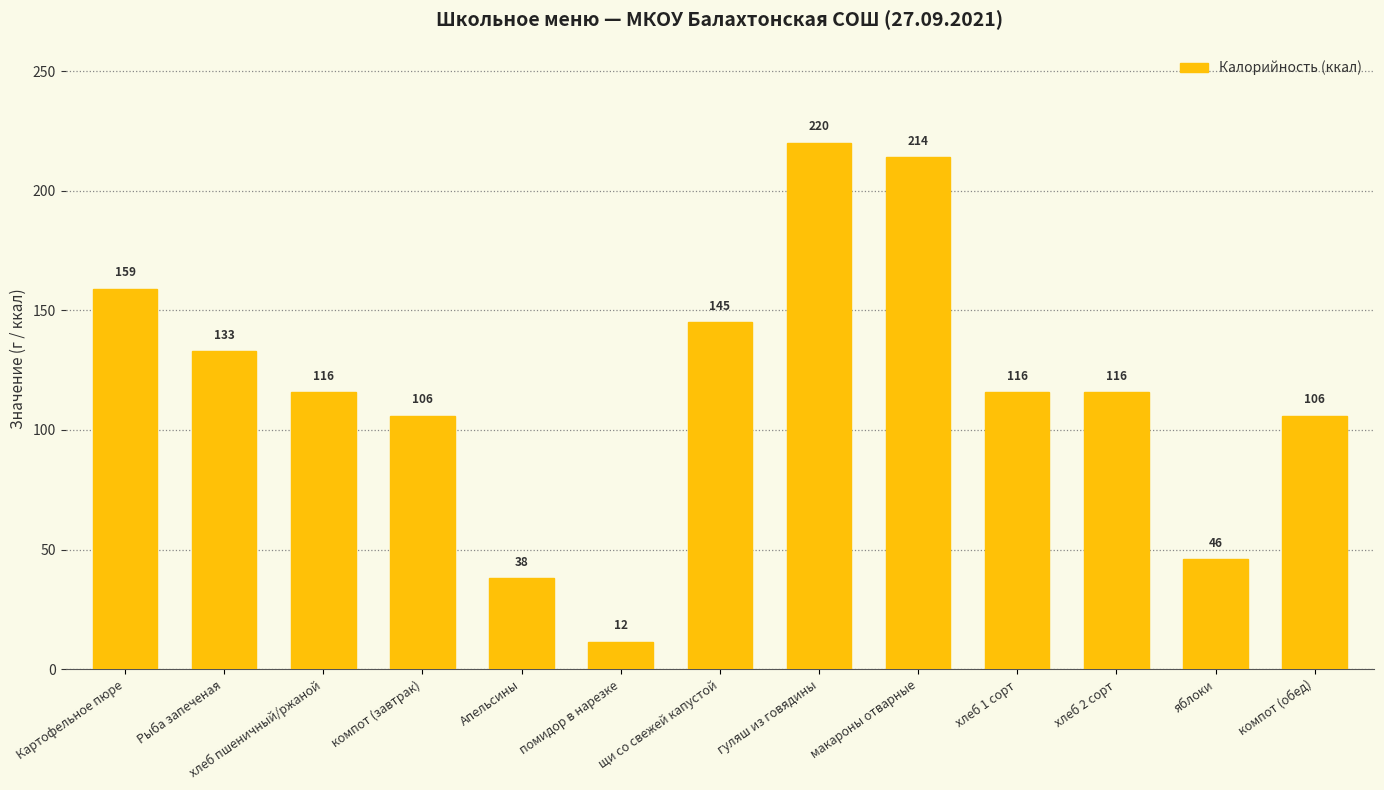

What position from the right is Картофельное пюре?

13